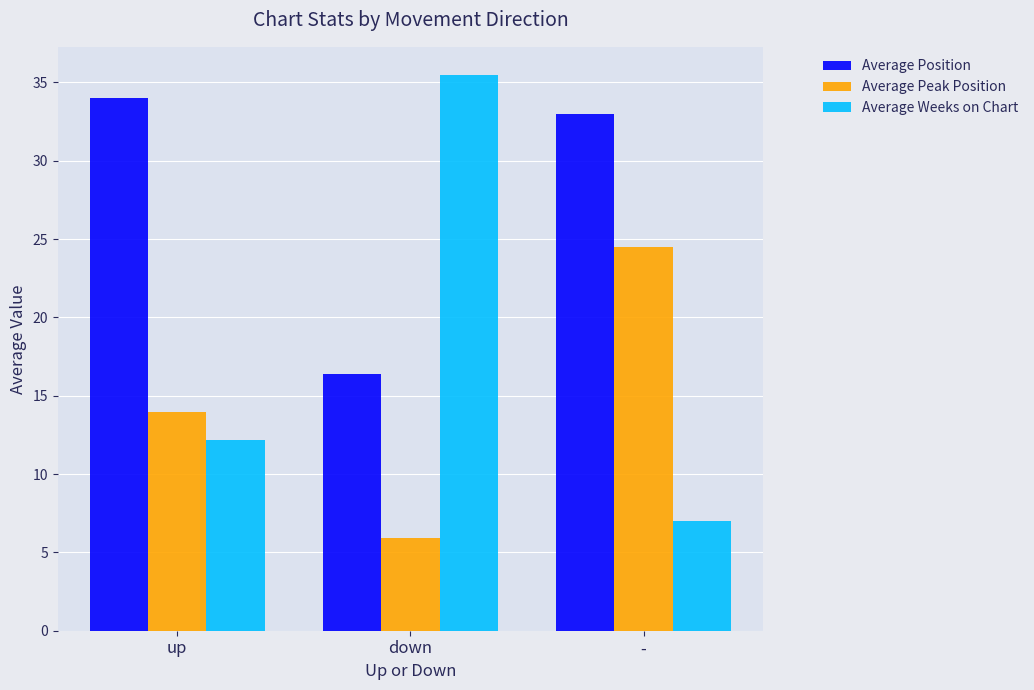

Where does the Average Weeks on Chart series first go above 12?

up